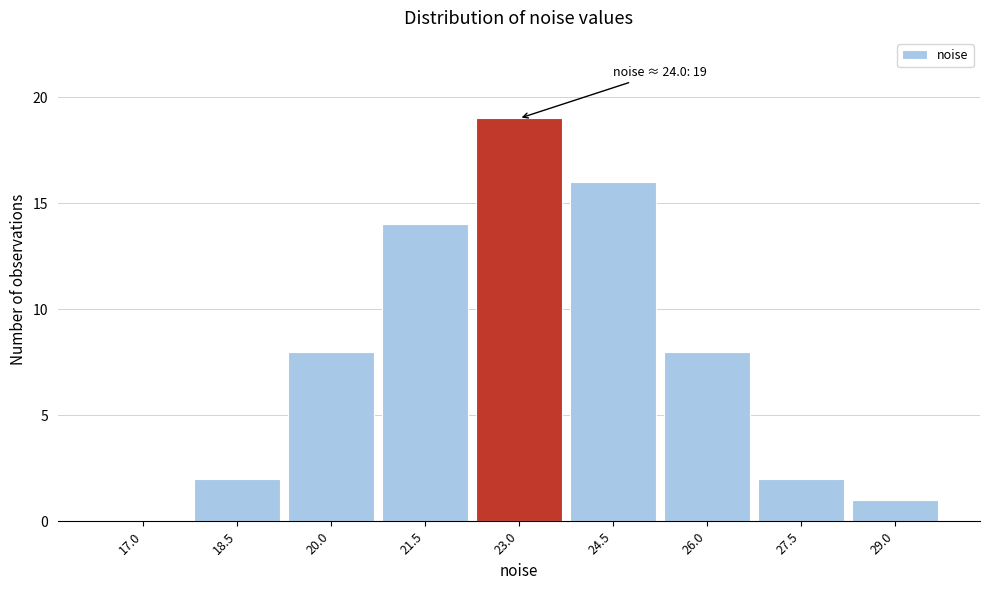

Reading right to left, what are all the values shown in this chart?

29.0=1	27.5=2	26.0=8	24.5=16	23.0=19	21.5=14	20.0=8	18.5=2	17.0=0